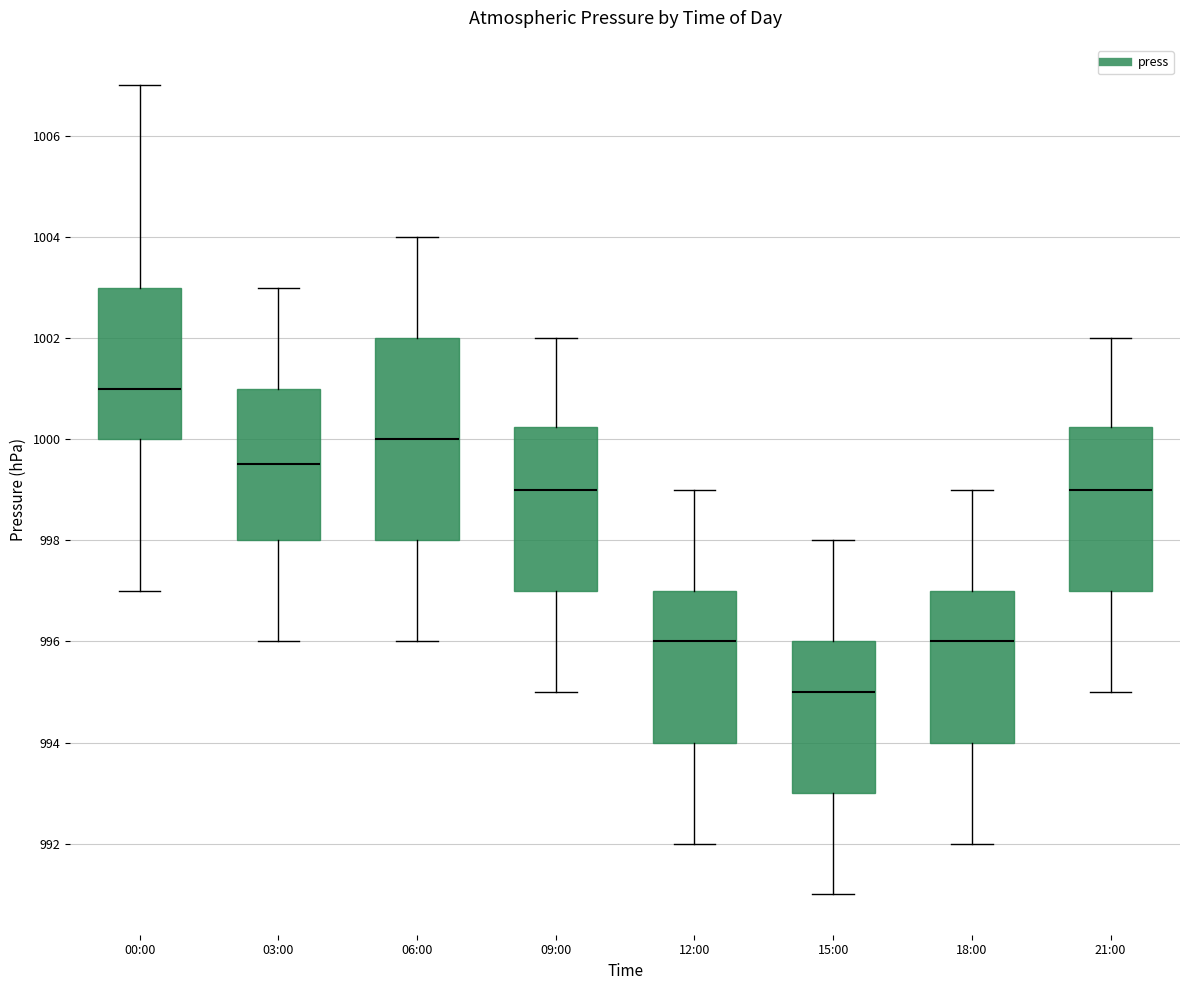

Which box's median line is the highest?

00:00